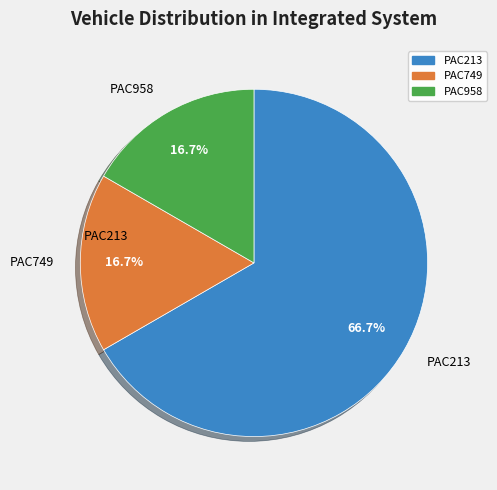

To the nearest percent, what is the difference between the PAC213 and PAC958 slice percentages?

50%